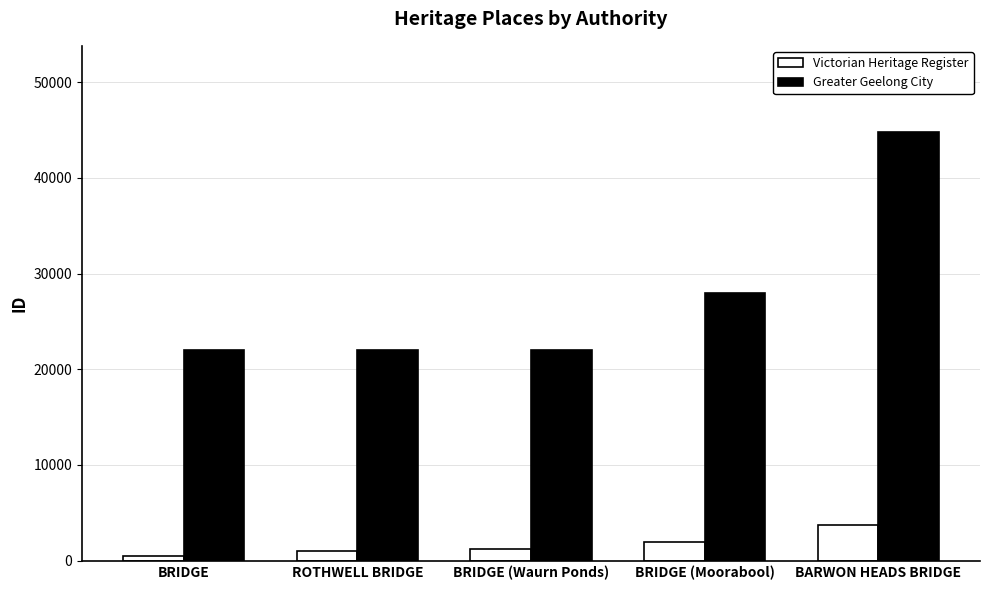

Which series has the largest total across all categories?

Greater Geelong City